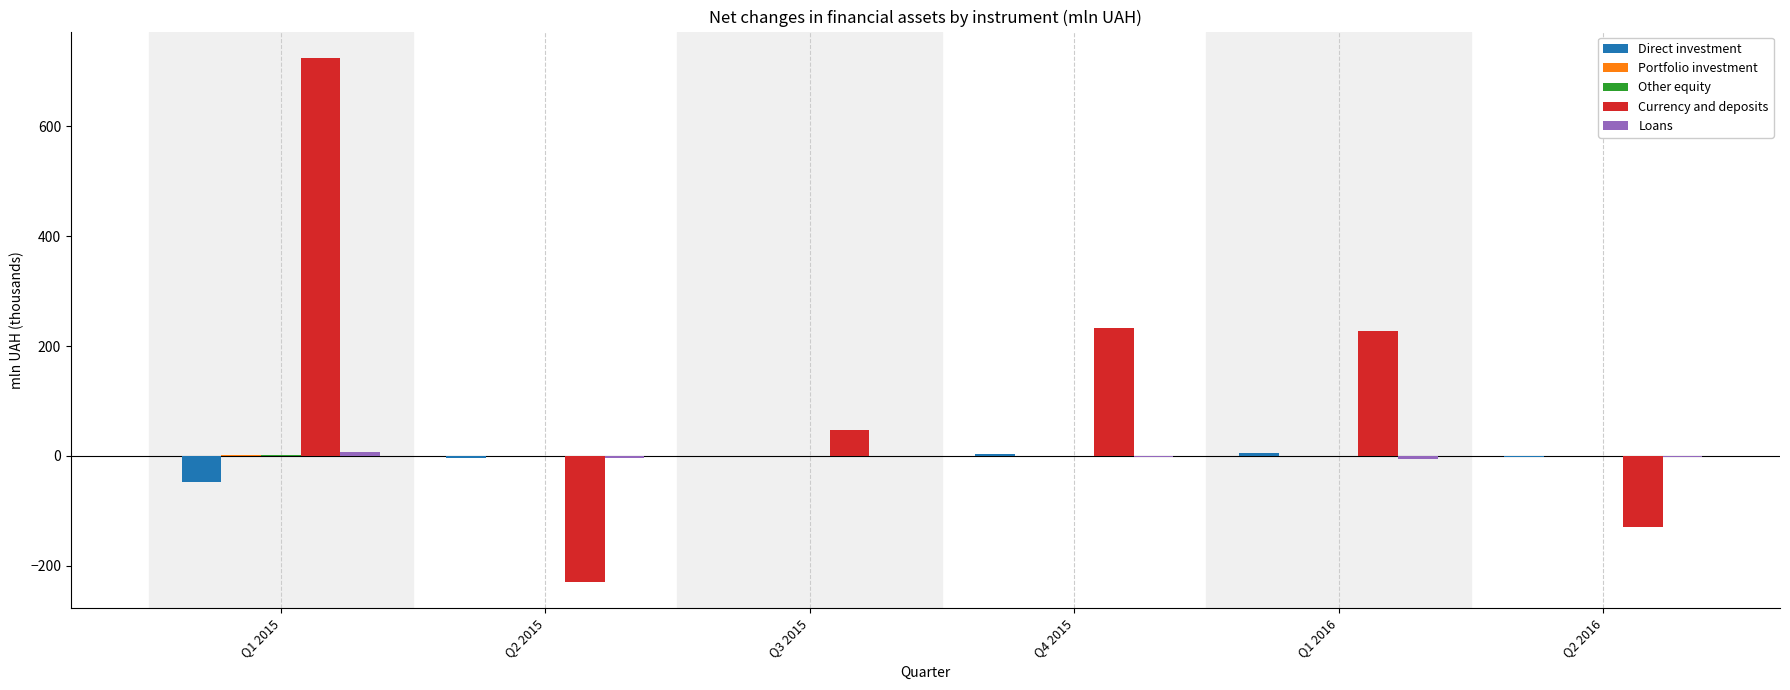

At which category is the sum across all series the highest?

Q1 2015